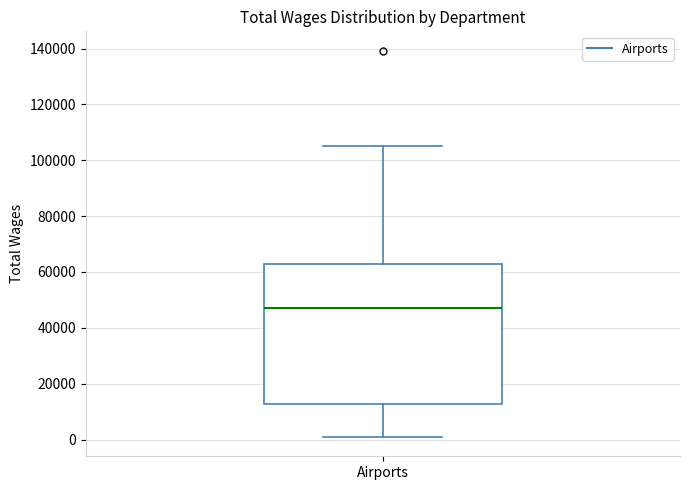

Transcribe this box plot: give where the median line is, the range the box spans, and where the two whiskers end, as read against the y-axis. The values are not printed on the chart, so give them approximately, as read against the axis.

median 48000, box 12000 to 62000, whiskers 0 to 106000